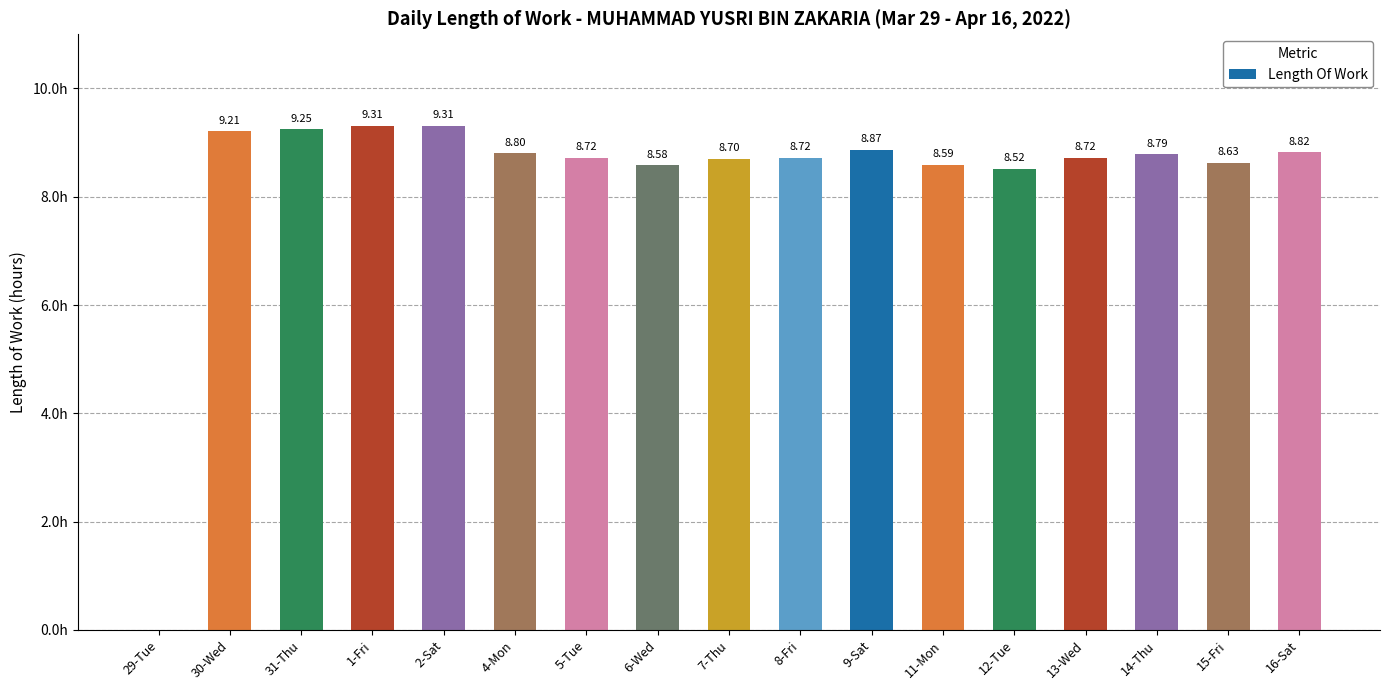

Between 12-Tue and 11-Mon, which is larger?

11-Mon